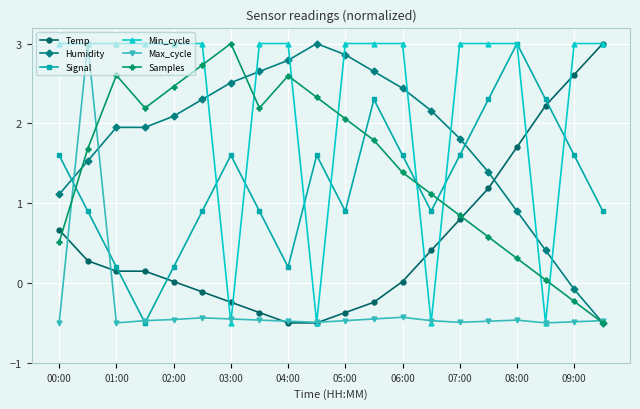

True or false: Temp and Humidity cross at least once.

True